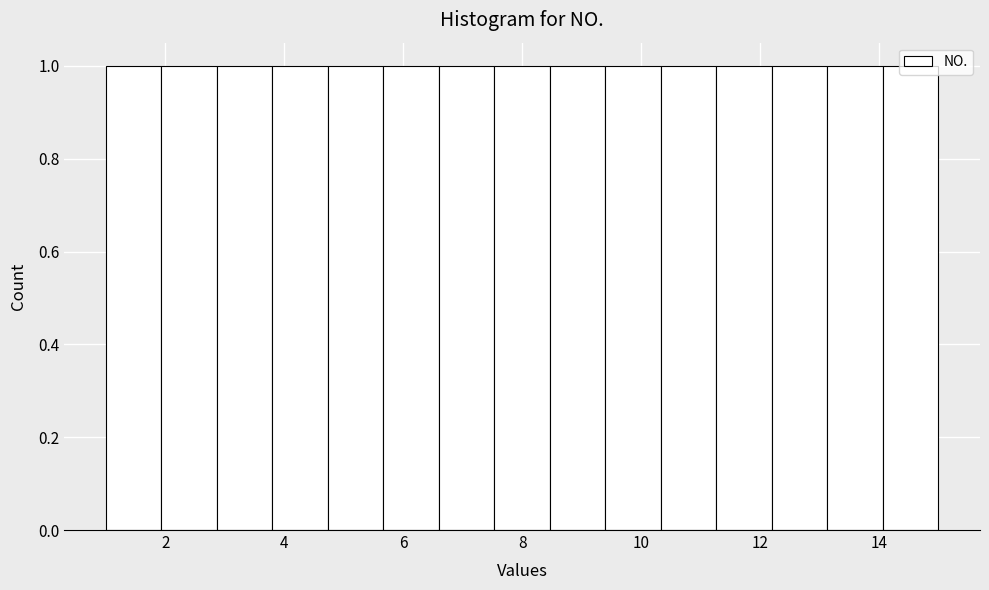

How tall is the bar that spans 13.2 to 14.0 on the x-axis? Neither the bar edges nor the heights are printed on the chart, so give them approximately, as read against the axes.

1